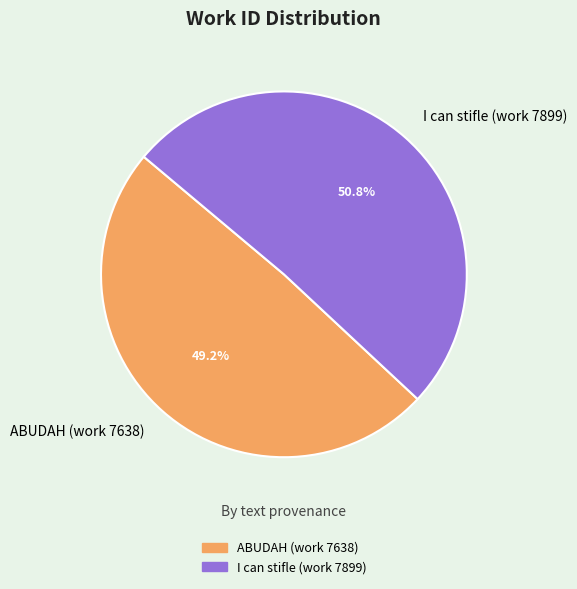

What percentage do I can stifle (work 7899) and ABUDAH (work 7638) together represent?

100.0%